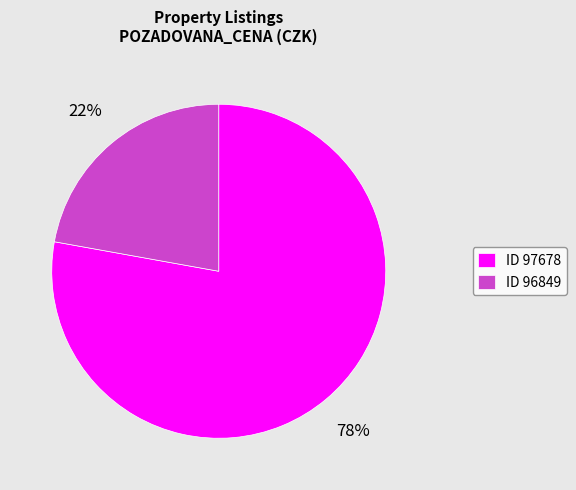

Which slice is the largest?

ID 97678